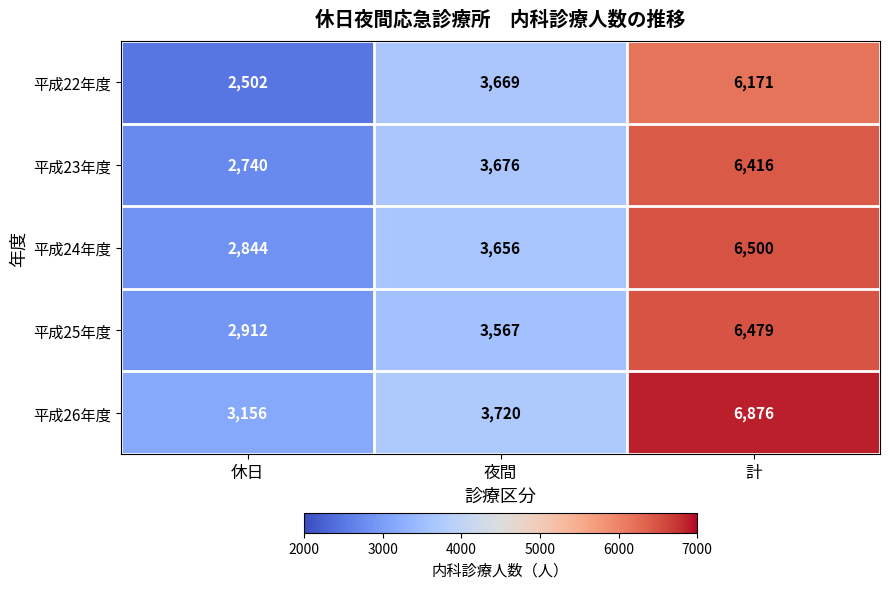

True or false: 平成26年度 has a value of 3156 at 休日.

True